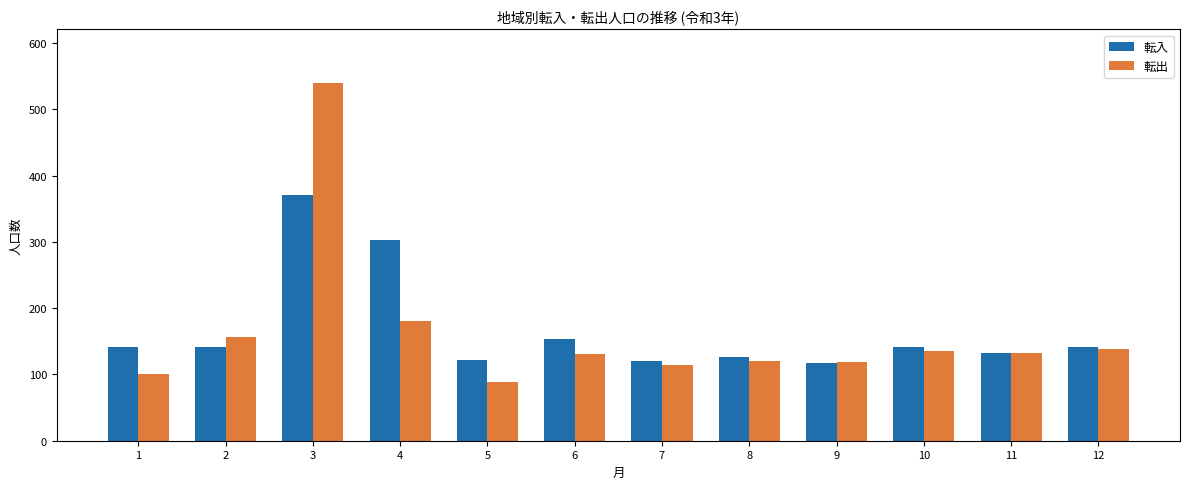

Rank the series by their maximum value, from lowest to highest.

転入, 転出